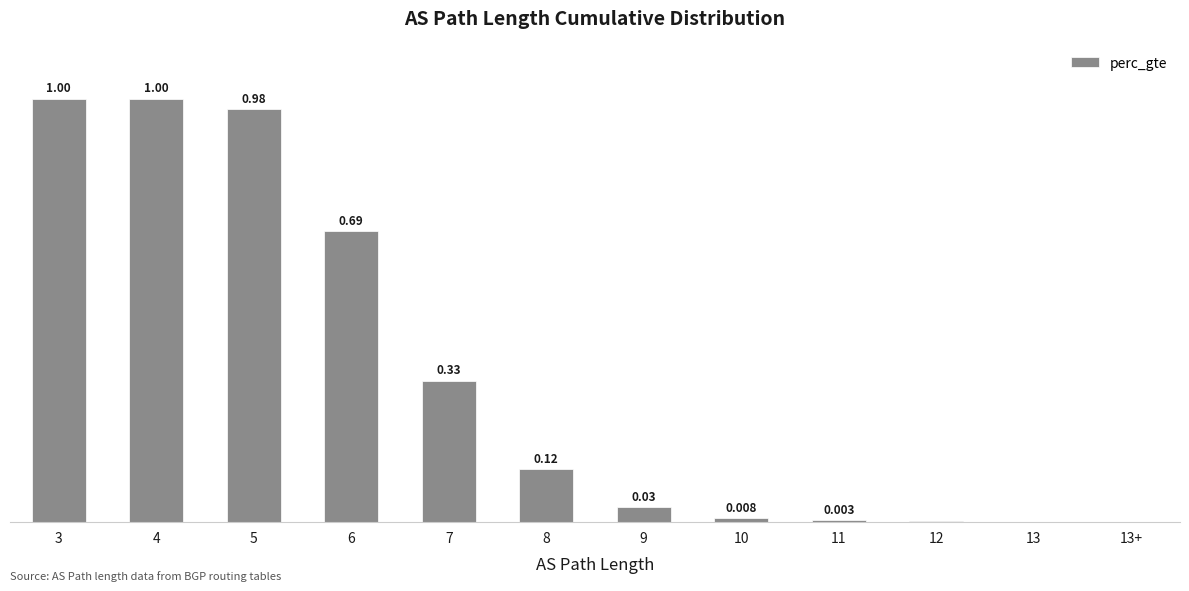

How many bars are there in total?

12